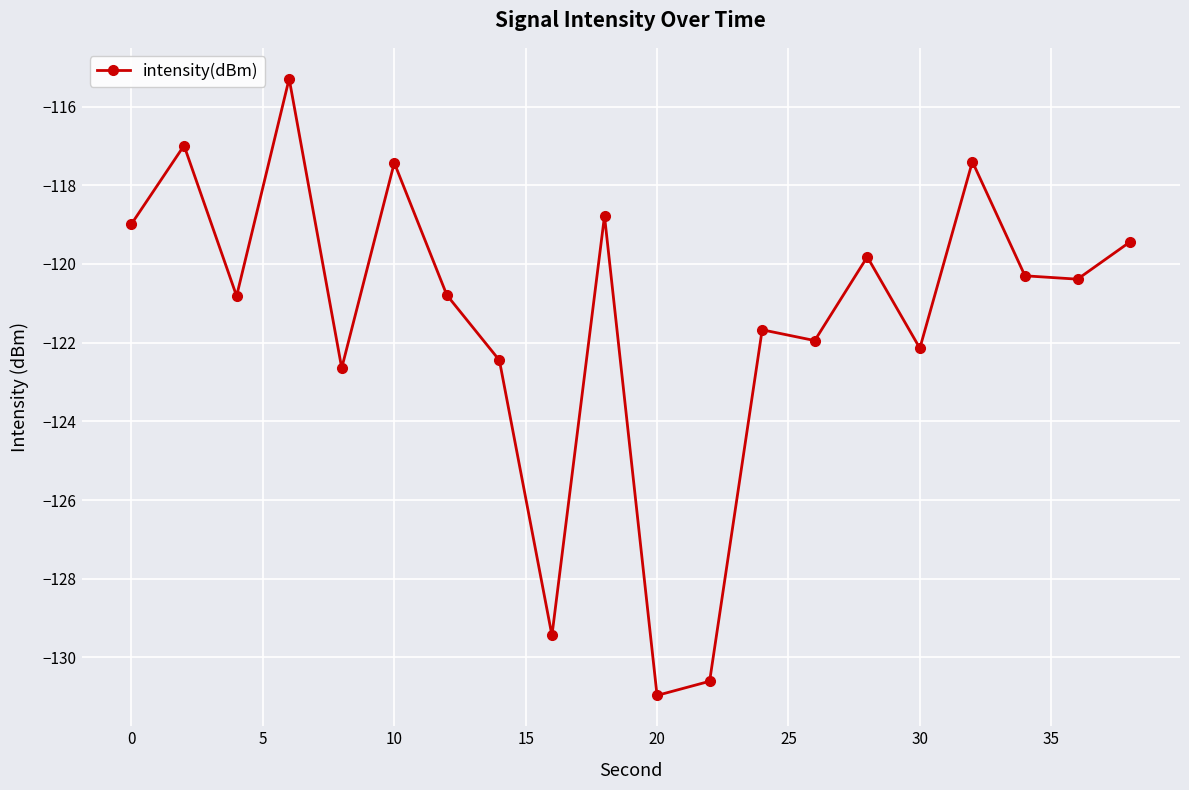

True or false: the data has more than 0 interior local peaks.

True